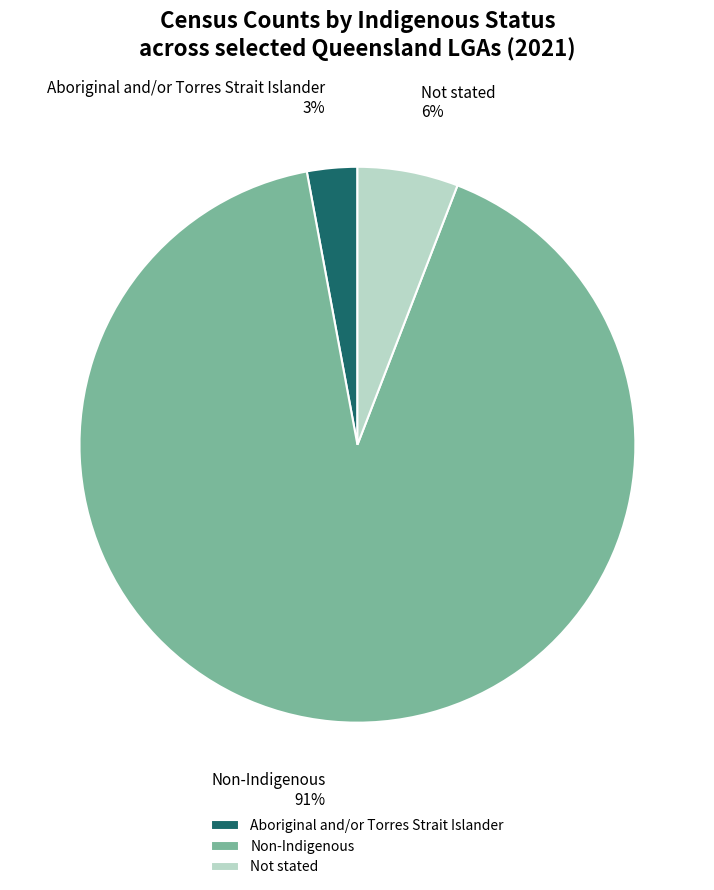

Do Non-Indigenous and Not stated together represent more than half of the pie?

Yes